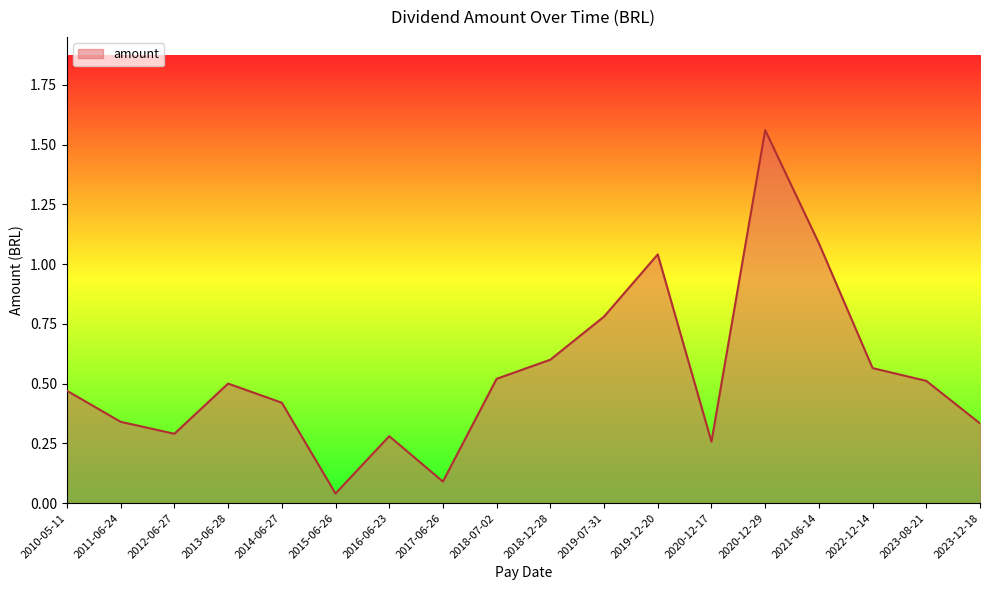

What is the difference between the maximum and minimum values?

1.5